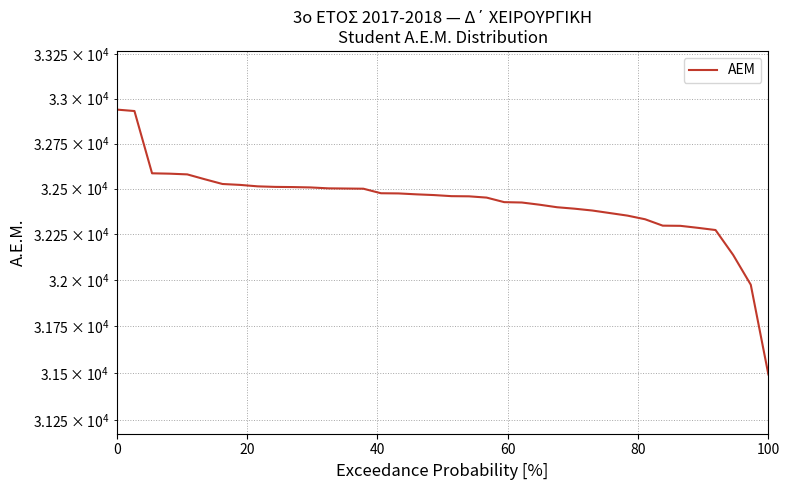

Reading left to right, what are all the values shown in this chart?

32939	32931	32585	32583	32579	32552	32526	32521	32513	32510	32509	32507	32502	32501	32500	32475	32474	32469	32465	32459	32458	32451	32426	32424	32412	32398	32390	32380	32366	32352	32332	32297	32296	32285	32273	32137	31975	31492